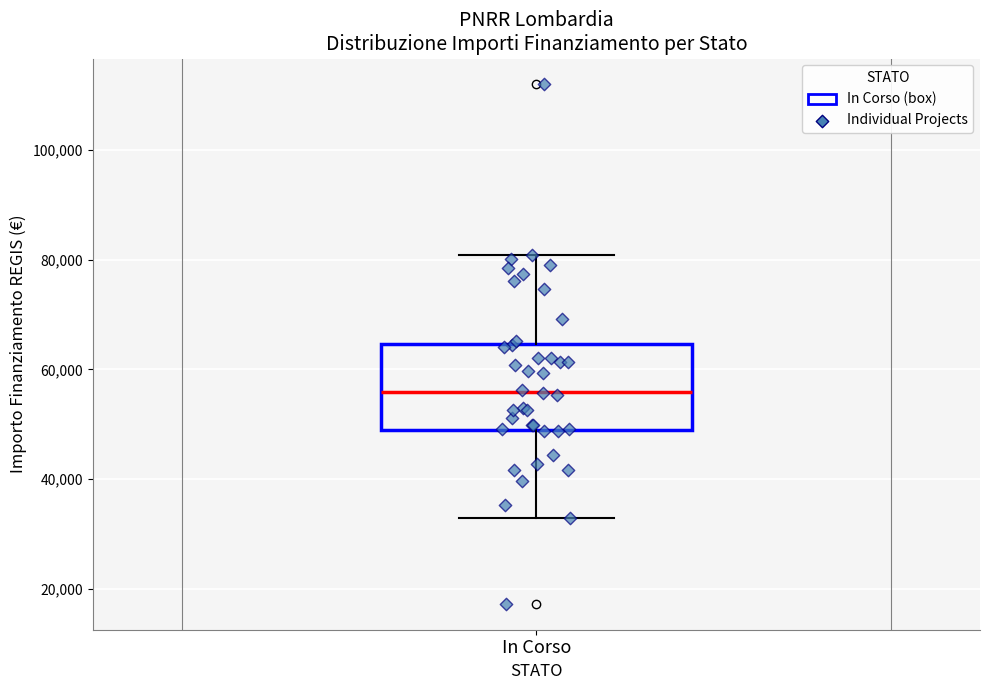

Where is the upper edge of the box for In Corso on the y-axis? The values are not printed on the chart, so give them approximately, as read against the axis.

64000